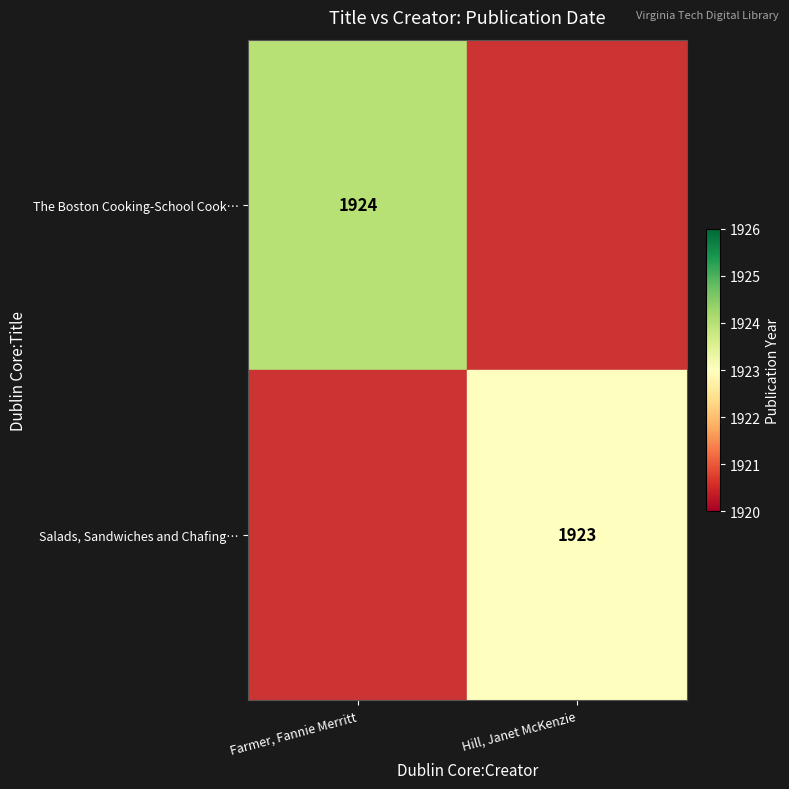

True or false: The Boston Cooking-School Cook… has a value of 1924.0 at Farmer, Fannie Merritt.

True